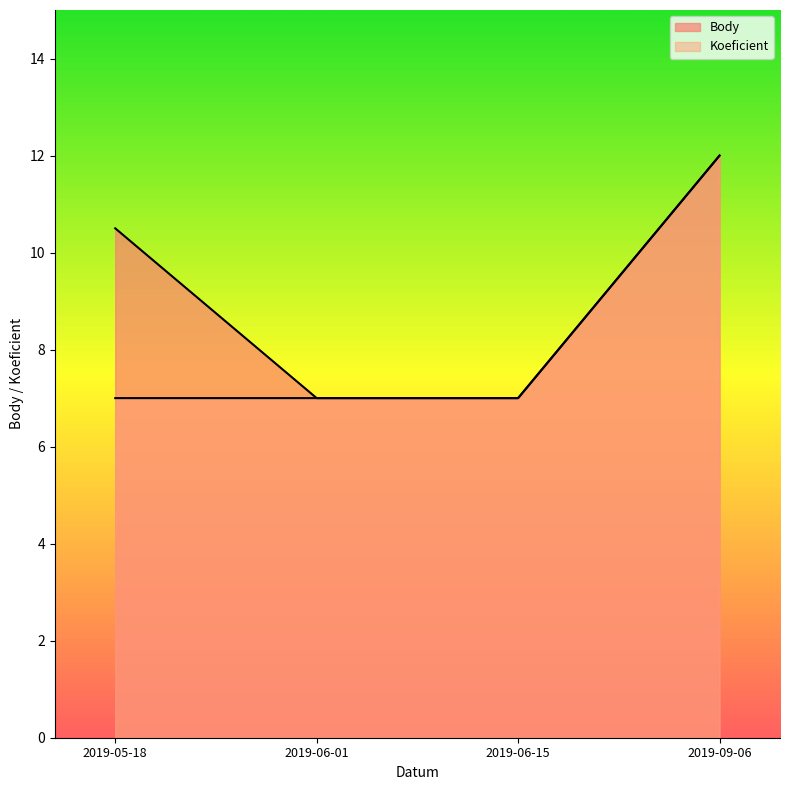

Count the Body values in the range 7 to 12.

4